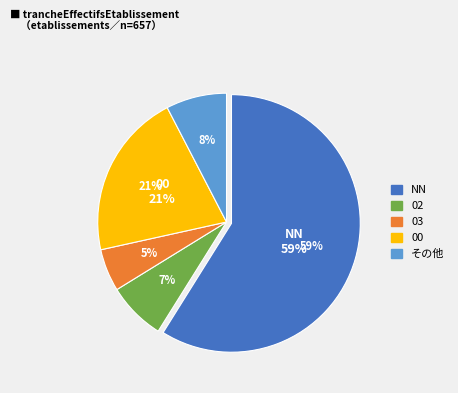

True or false: 02 accounts for 1% of the total.

False